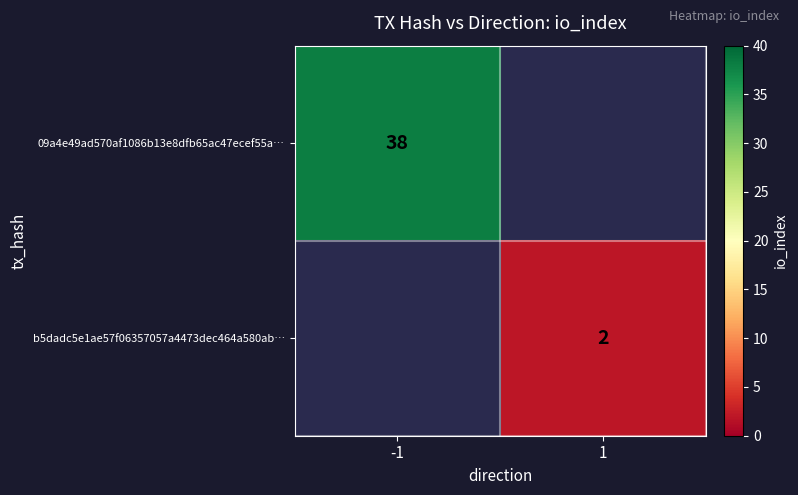

Is it true that 09a4e49ad570af1086b13e8dfb65ac47ecef55a… equals 38 at -1?

True